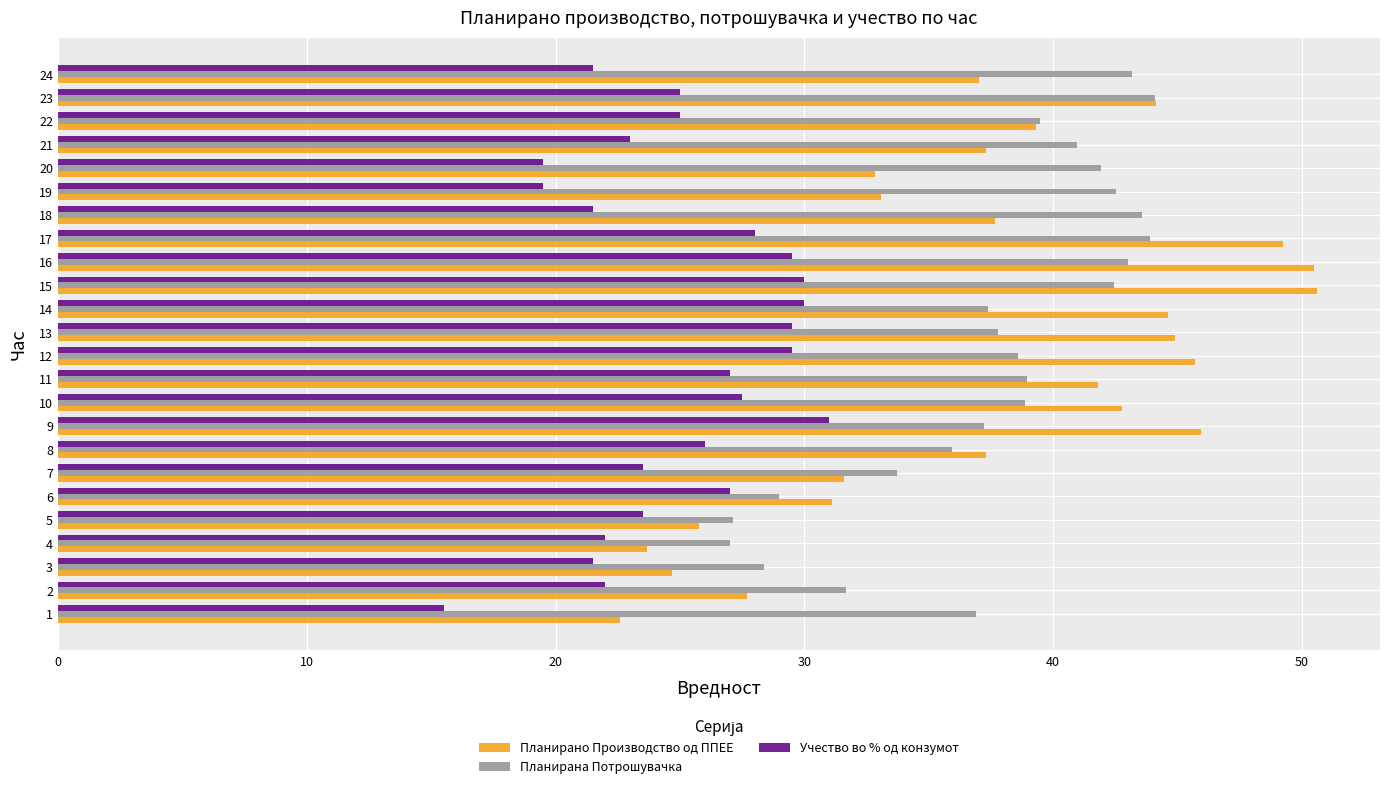

Is the value of Планирано Производство од ППЕЕ at 24 greater than the value of Учество во % од конзумот at 11?

Yes